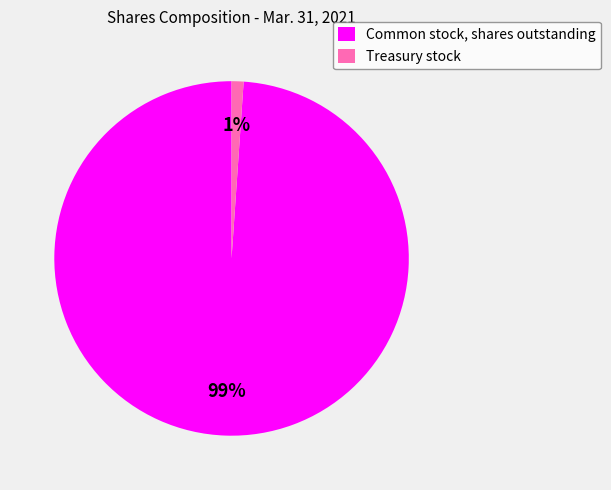

To the nearest percent, what portion does Treasury stock represent?

1%